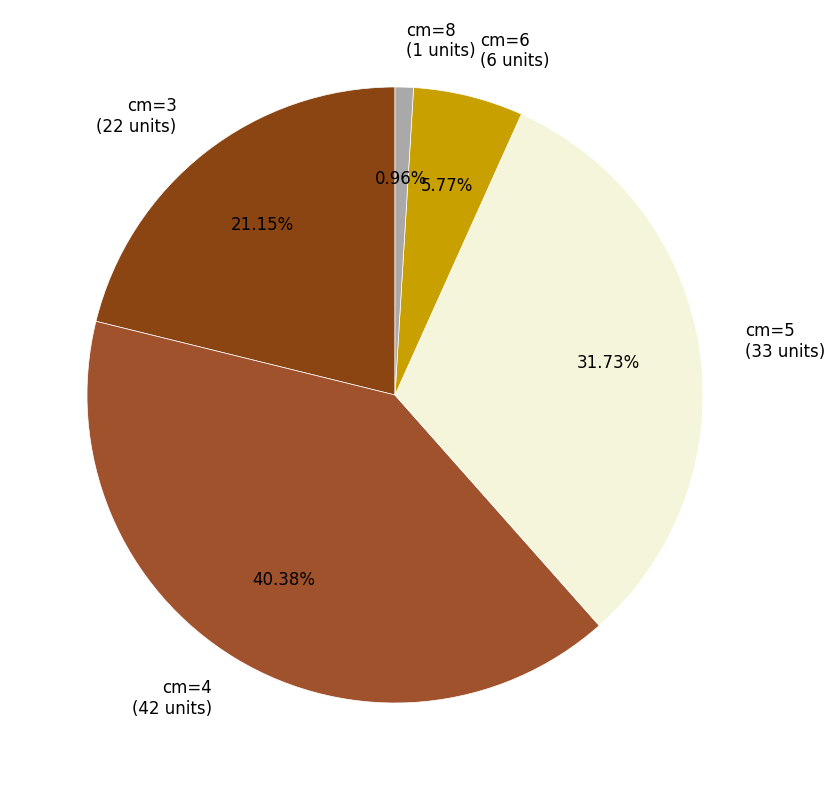

Is there a majority slice in this chart?

No